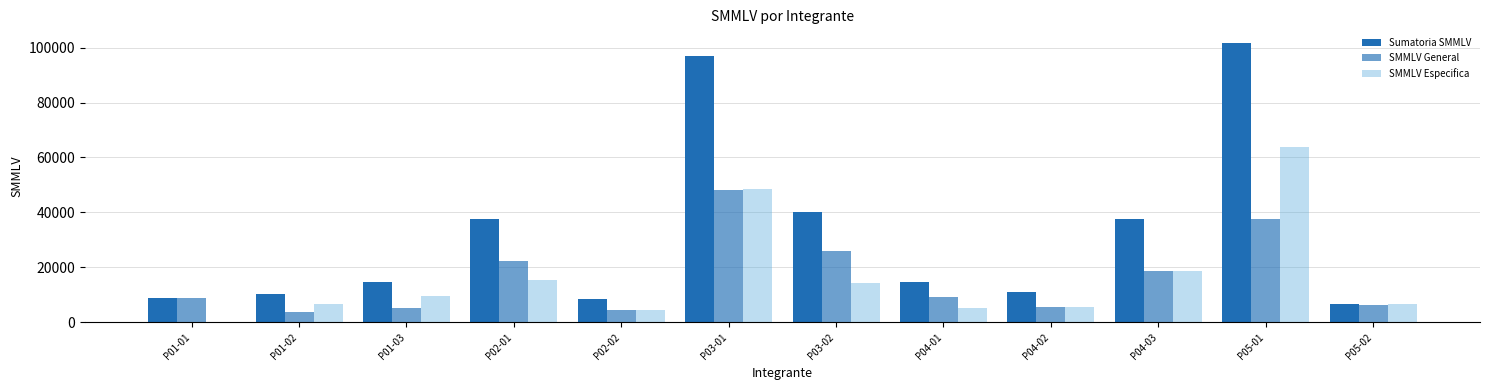

Reading left to right, extract all data points from this chart.

Sumatoria SMMLV: P01-01=8743.5	P01-02=10335.9	P01-03=14796.9	P02-01=37745.4	P02-02=8652.5	P03-01=96757.5	P03-02=40144.8	P04-01=14700.2	P04-02=11168.4	P04-03=37513.8	P05-01=101548.6	P05-02=6679.8
SMMLV General: P01-01=8743.5	P01-02=3628.2	P01-03=5205.2	P02-01=22176.0	P02-02=4326.2	P03-01=48088.8	P03-02=25963.7	P04-01=9378.6	P04-02=5584.2	P04-03=18756.9	P05-01=37734.4	P05-02=6306.3
SMMLV Especifica: P01-01=0.0	P01-02=6707.6	P01-03=9591.6	P02-01=15569.4	P02-02=4326.2	P03-01=48668.7	P03-02=14181.1	P04-01=5321.6	P04-02=5584.2	P04-03=18756.9	P05-01=63814.2	P05-02=6679.8